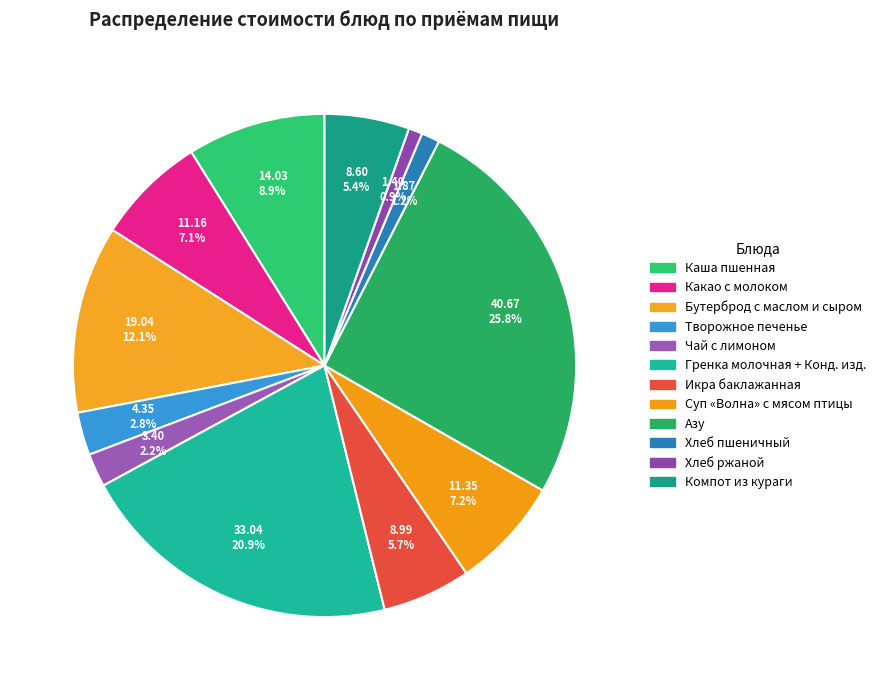

How many segments does this pie chart have?

12